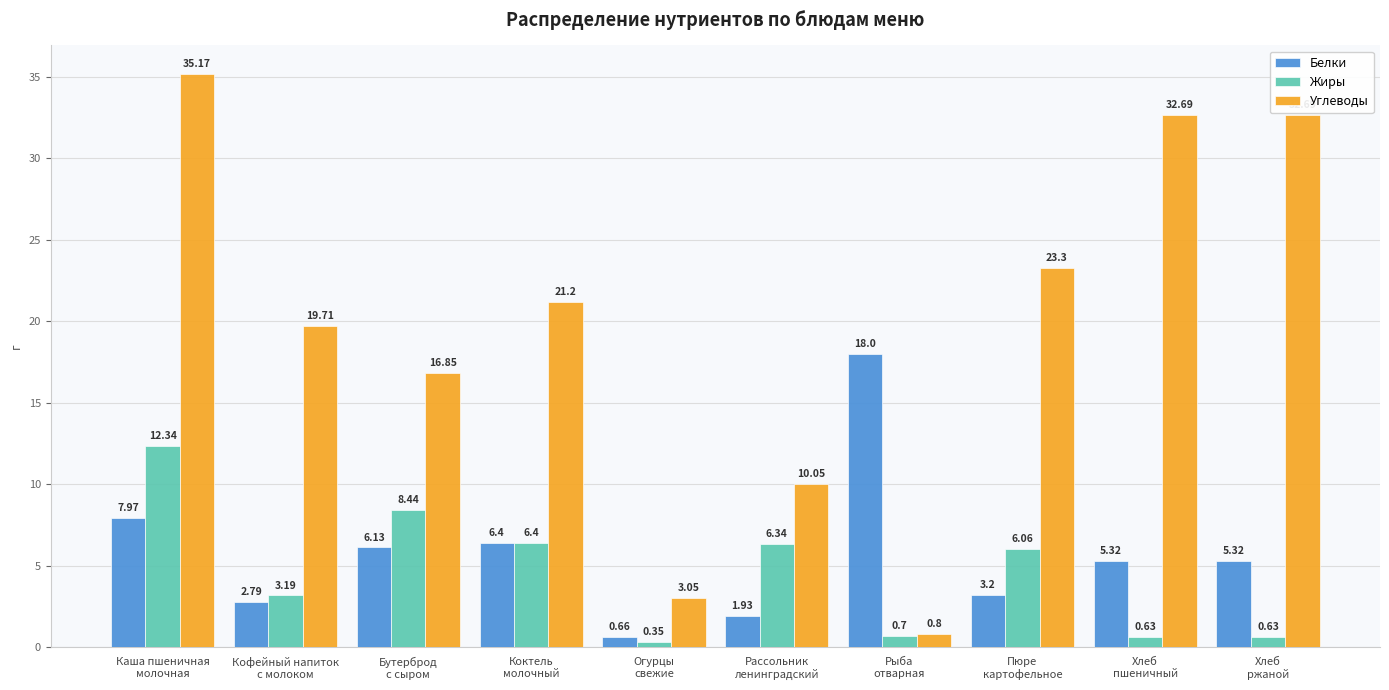

What is the sum of all Углеводы values?

195.5